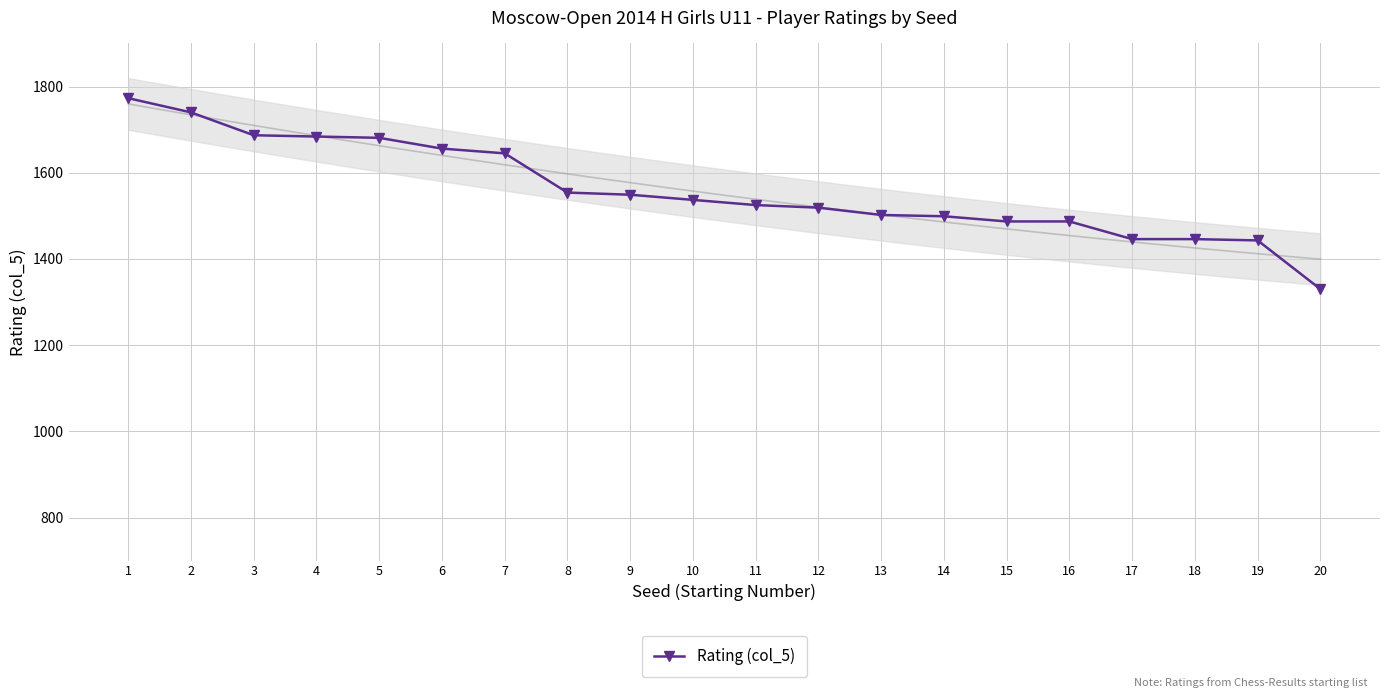

What is the sum of all values?

31190